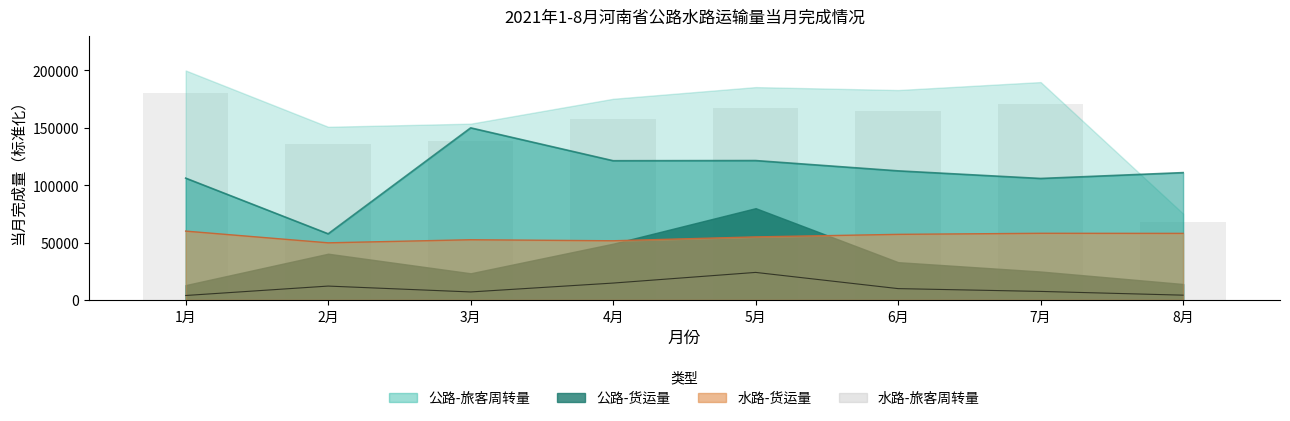

What is the lowest value of the 水路-旅客周转量(万人公里) series?

3884.2